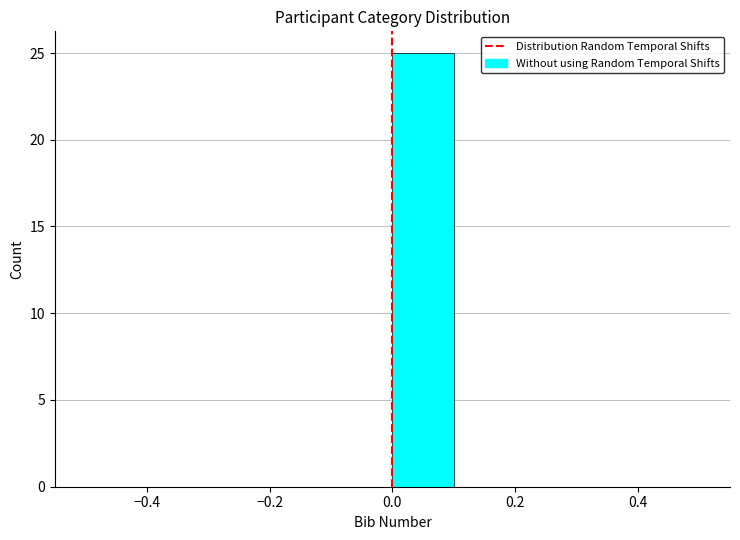

Reading left to right, list every bar in this chart as the range it spans on the x-axis followed by its height. The values are not printed on the chart, so give them approximately, as read against the axis.

-0.5 to -0.4: 0
-0.4 to -0.3: 0
-0.3 to -0.2: 0
-0.2 to -0.1: 0
-0.1 to 0.0: 0
0.0 to 0.1: 25
0.1 to 0.2: 0
0.2 to 0.3: 0
0.3 to 0.4: 0
0.4 to 0.5: 0